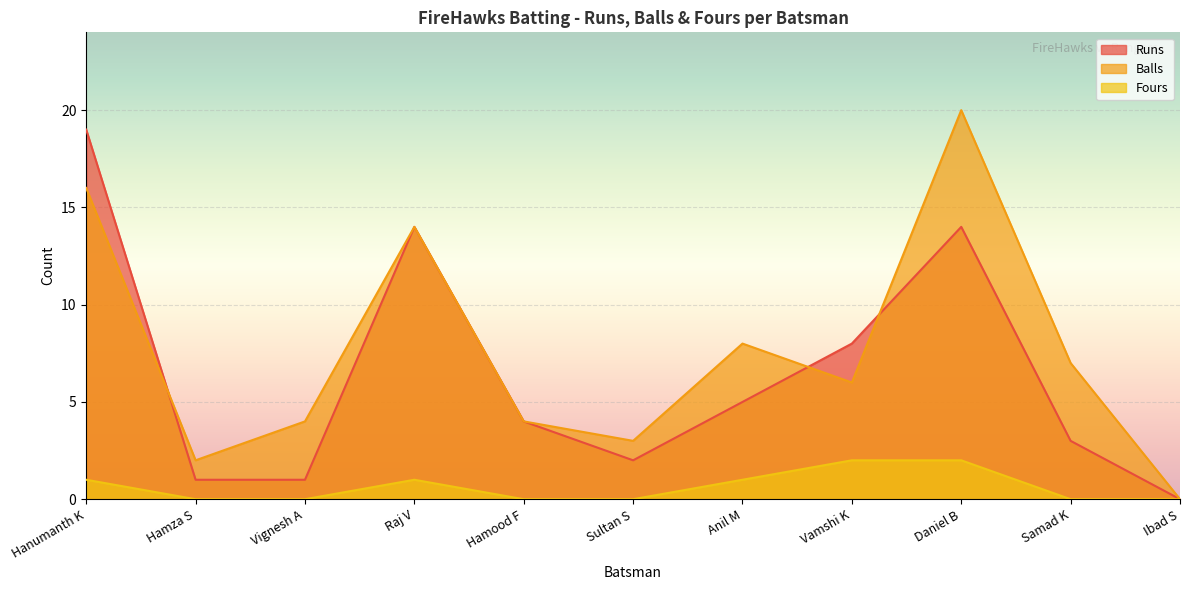

At Hanumanth K, list the series in order from largest to smallest.

Runs, Balls, Fours